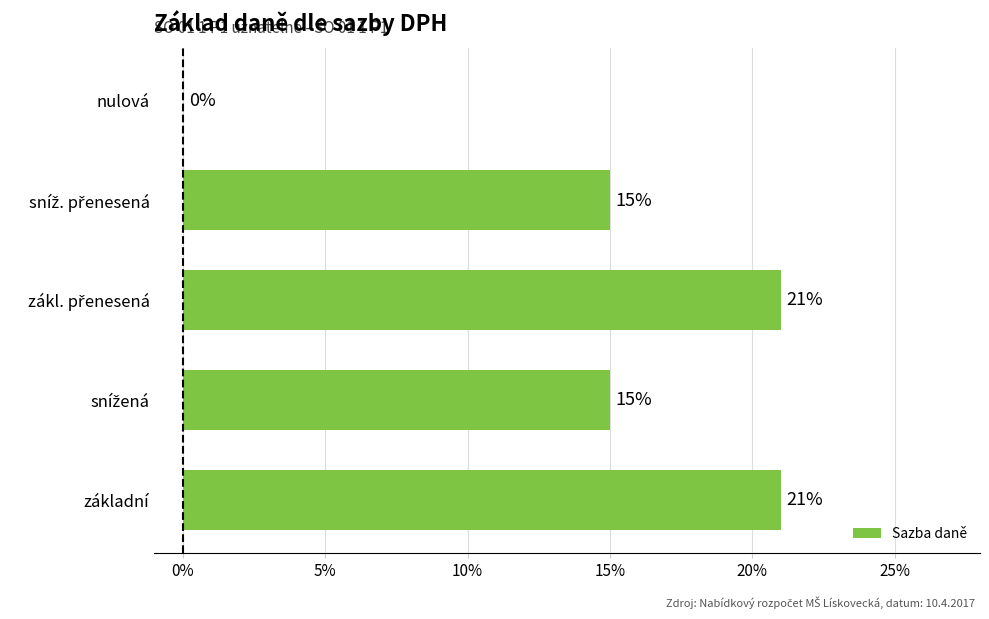

What is the difference between the second highest and second lowest values?

0.1